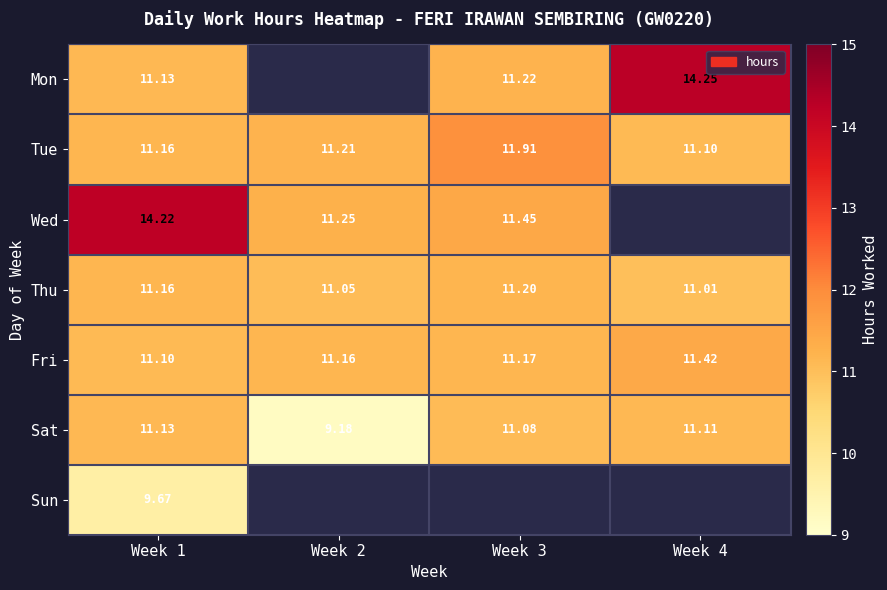

List the series in order of their peak value, lowest first.

Sun, Sat, Thu, Fri, Tue, Wed, Mon